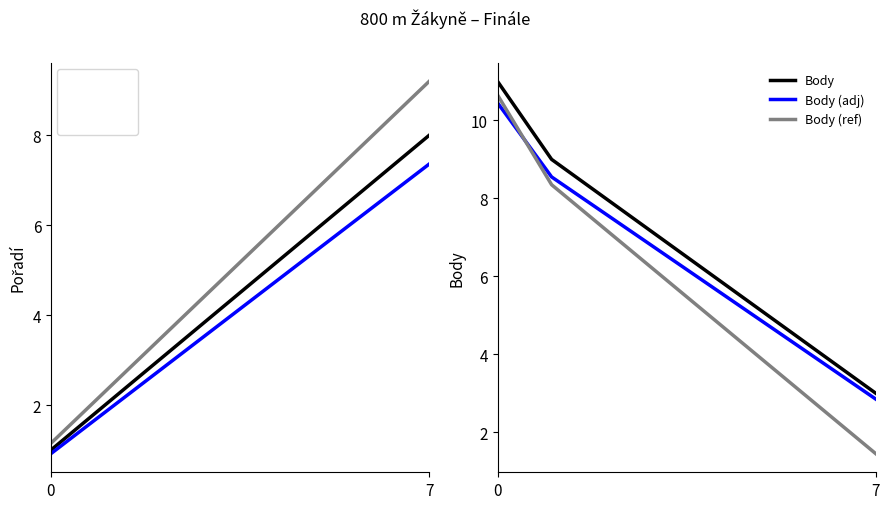

Between 3 and 6, which series saw the biggest shift?

Pořadí (ref)